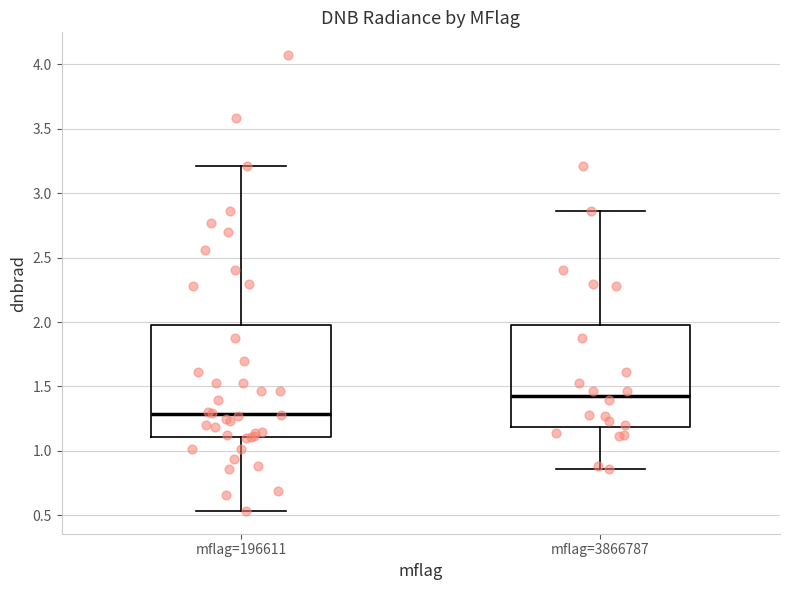

Where does the upper whisker of the box for mflag=196611 end on the y-axis? The values are not printed on the chart, so give them approximately, as read against the axis.

3.20